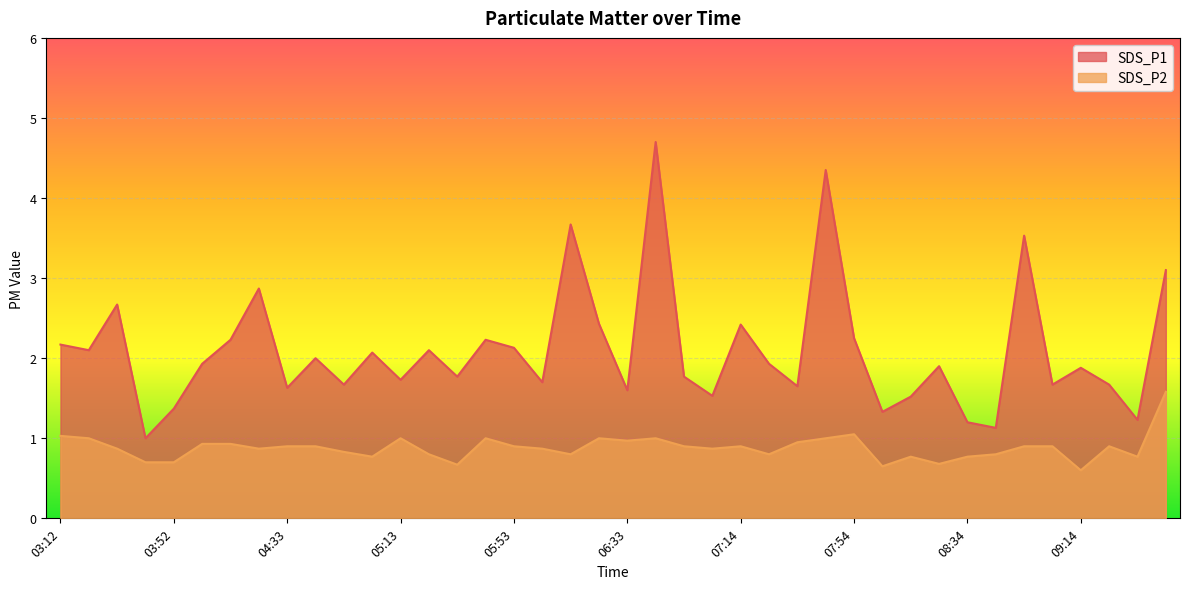

What is the approximate value of SDS_P2 at 04:13?

0.9